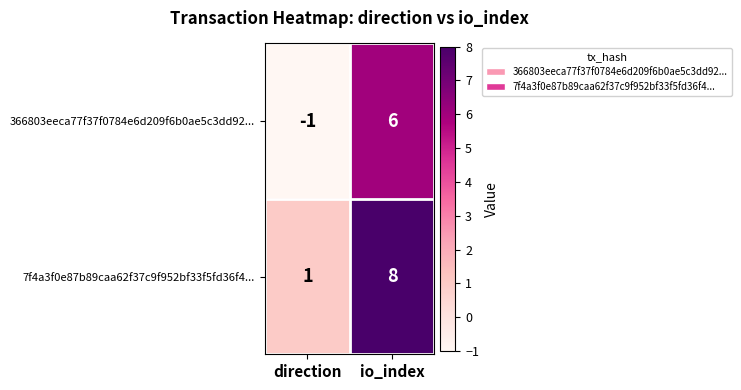

At which label does 366803eeca77f37f0784e6d209f6b0ae5c3dd92... reach its minimum?

direction